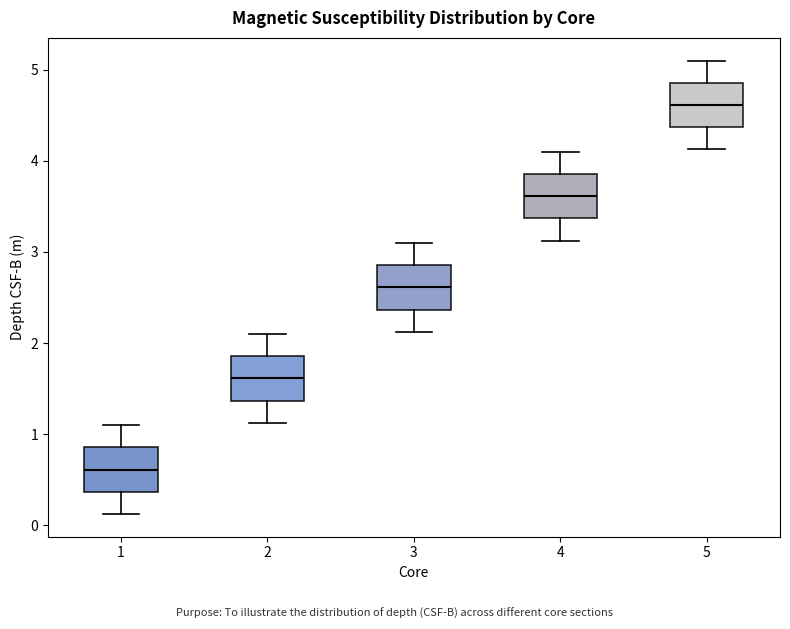

Which box's median line is the highest?

5